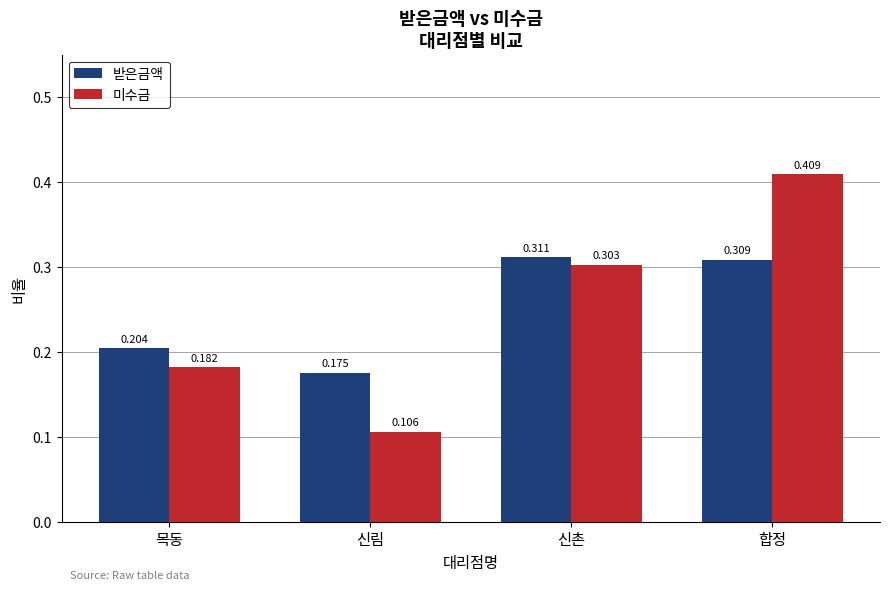

What position from the right is 목동?

4